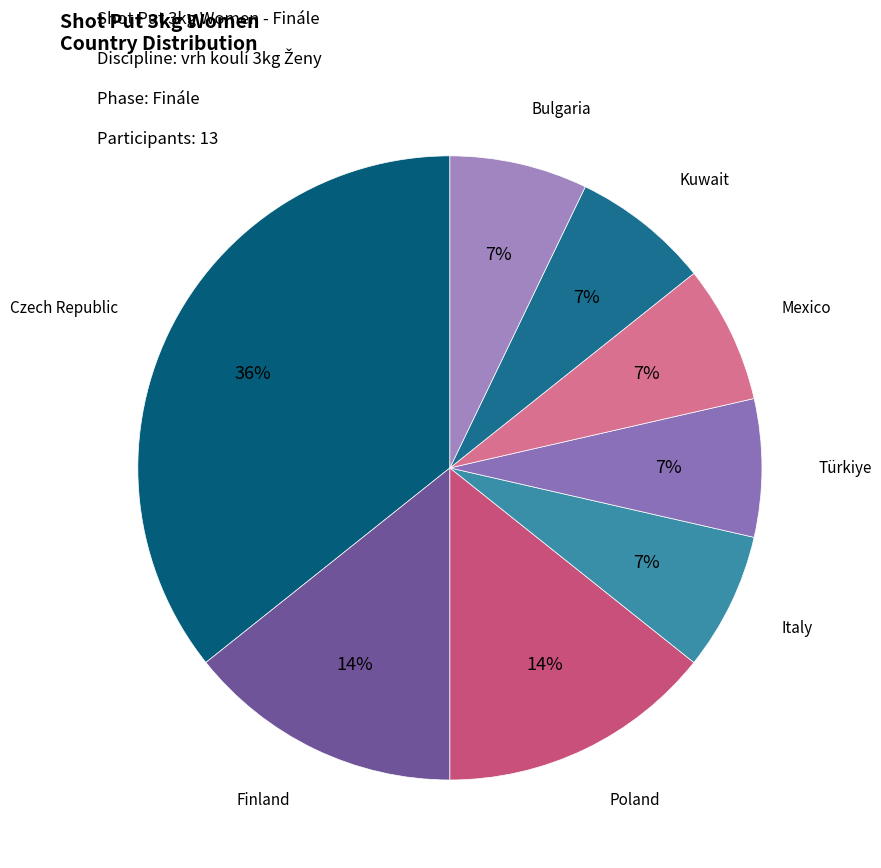

Which category has the biggest portion of the pie?

Czech Republic